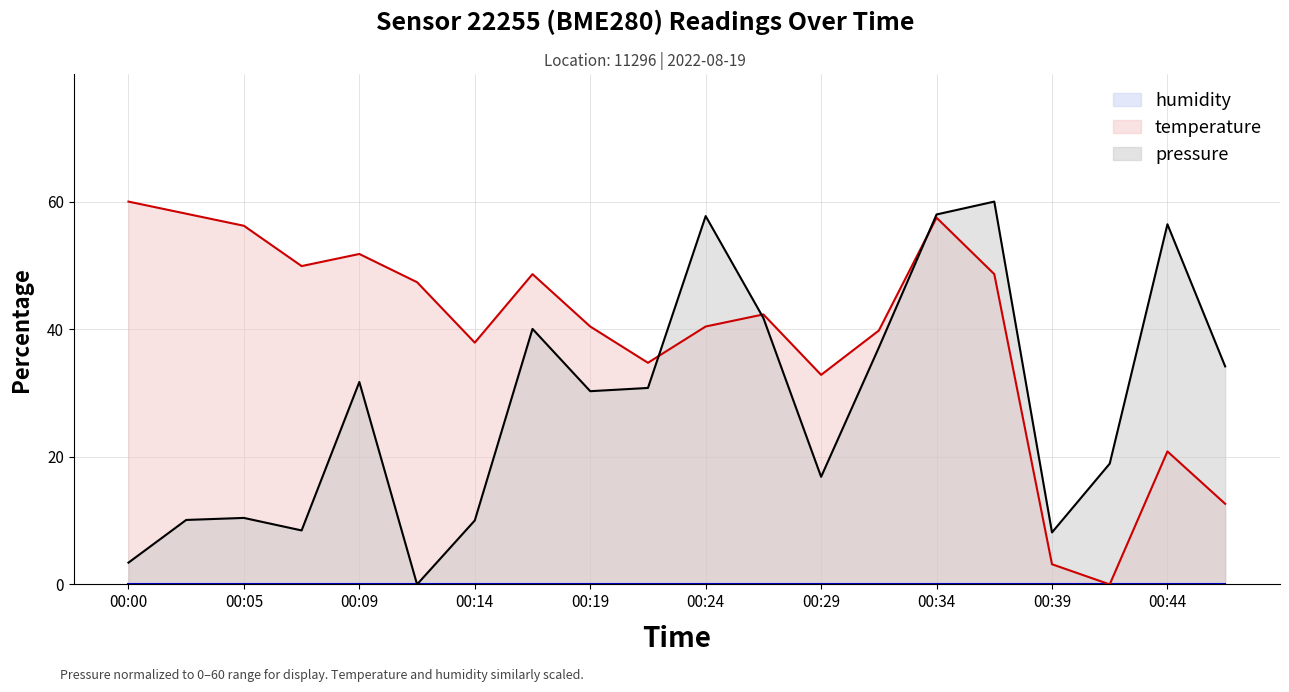

Where is the first local minimum for pressure?

00:07